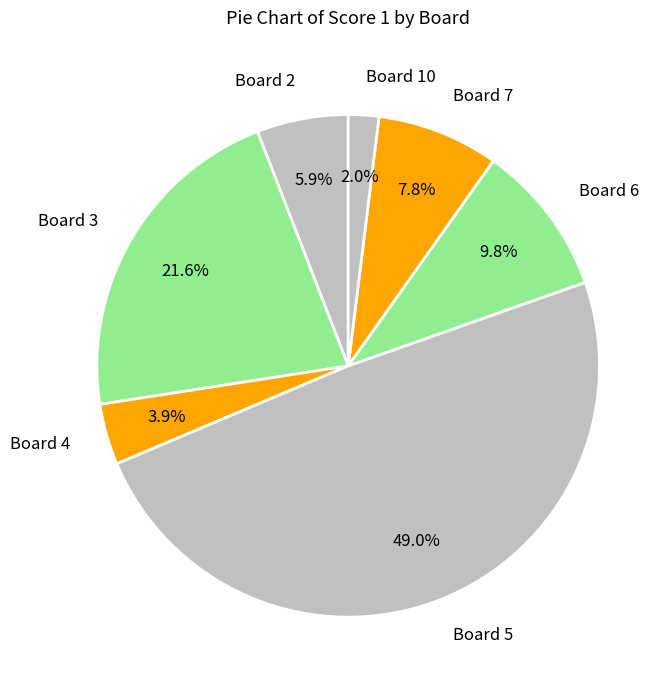

Which category has the biggest portion of the pie?

Board 5